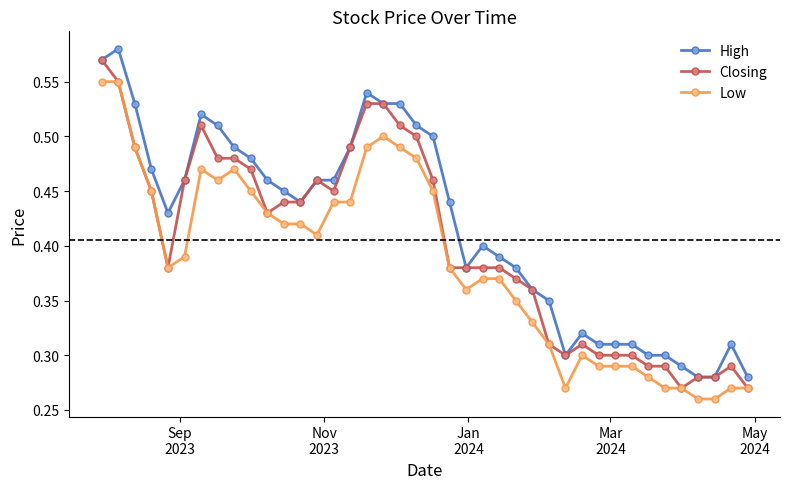

Rank the series by their average value, from highest to lowest.

High, Closing, Low